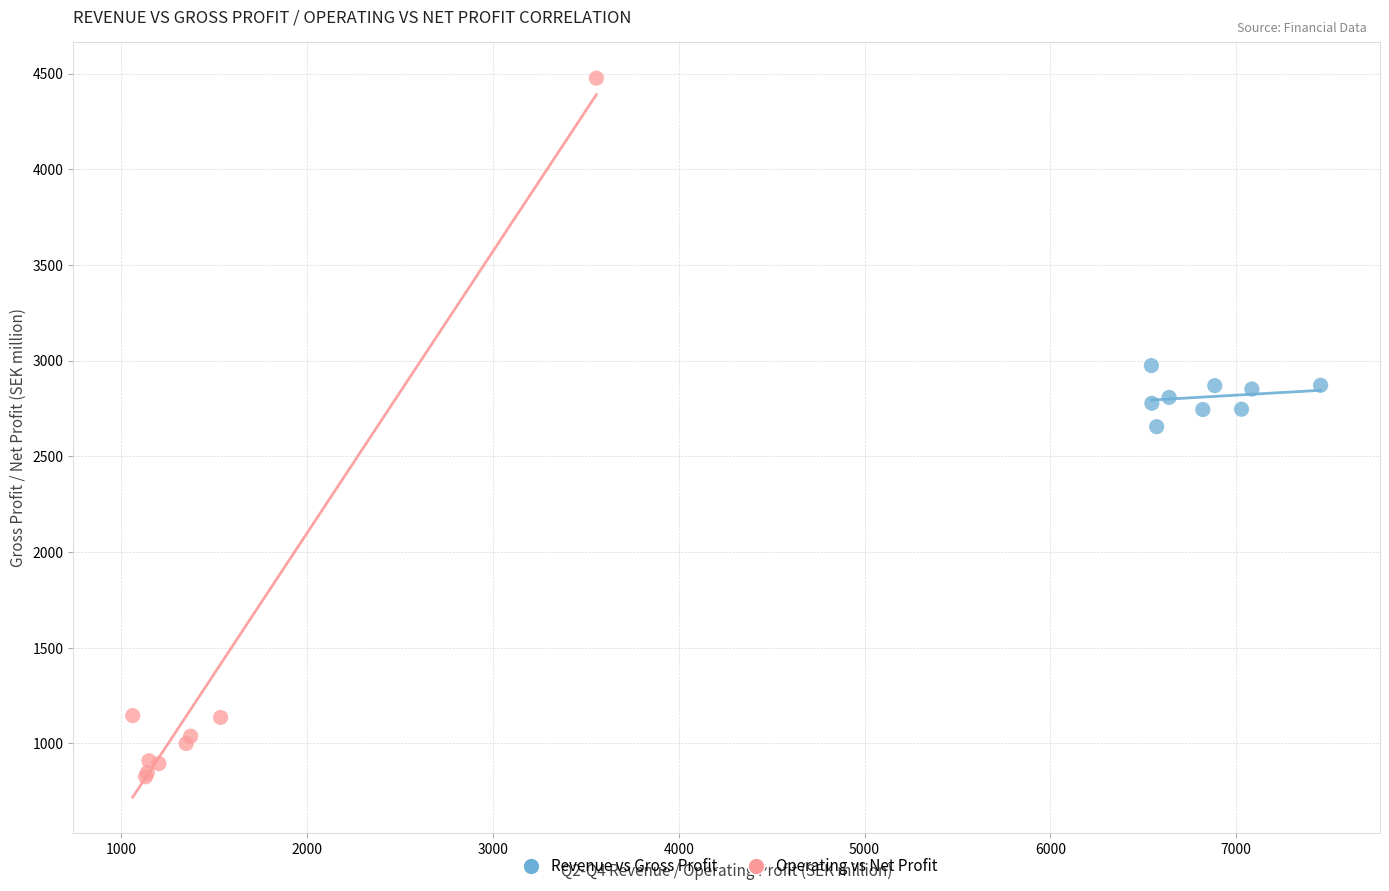

What are all the series names shown in the legend?

Revenue vs Gross Profit, Operating vs Net Profit